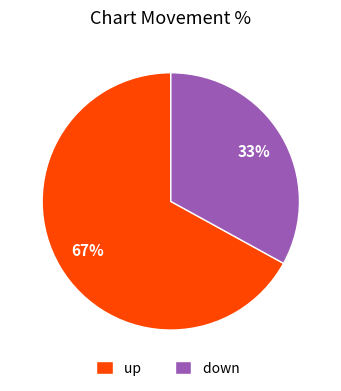

Combined, do up and down account for over 50%?

Yes